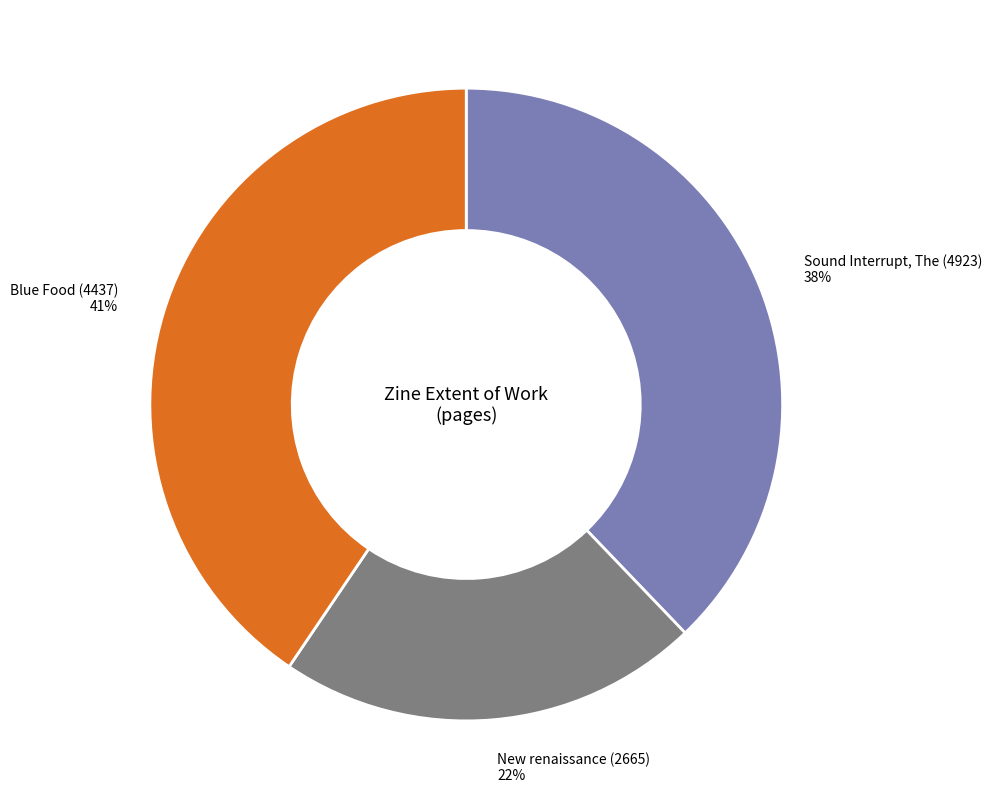

To the nearest percent, what is the difference between the largest and smallest slice percentages?

19%